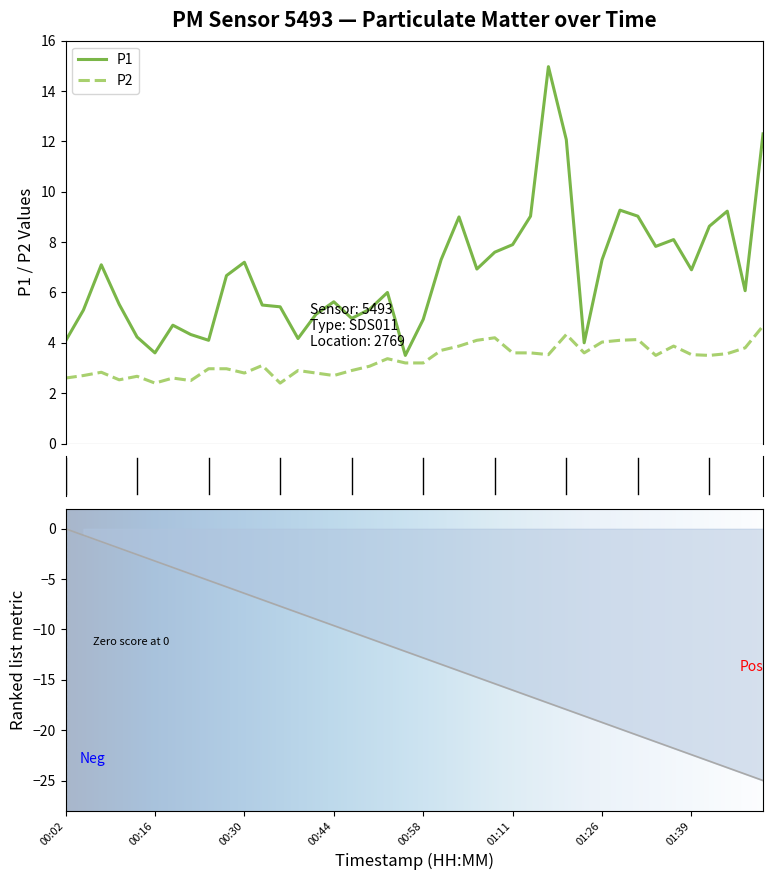

Where is the first local minimum for P1?

00:16